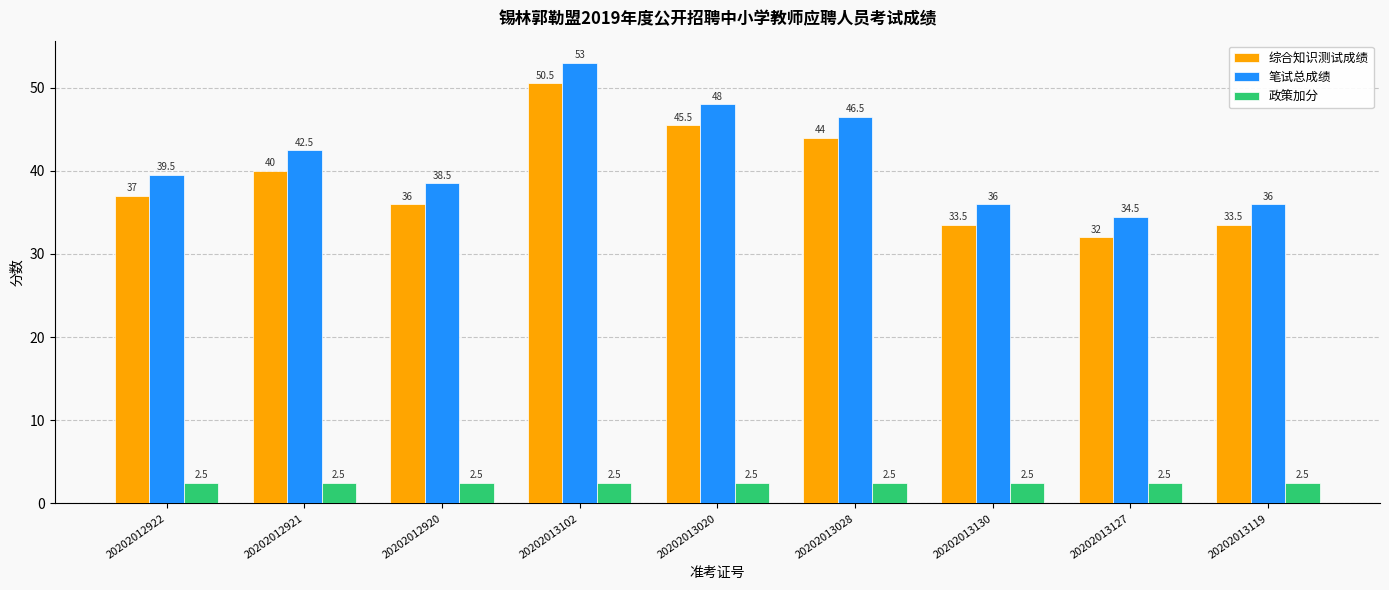

At which category is the sum across all series the highest?

20202013102